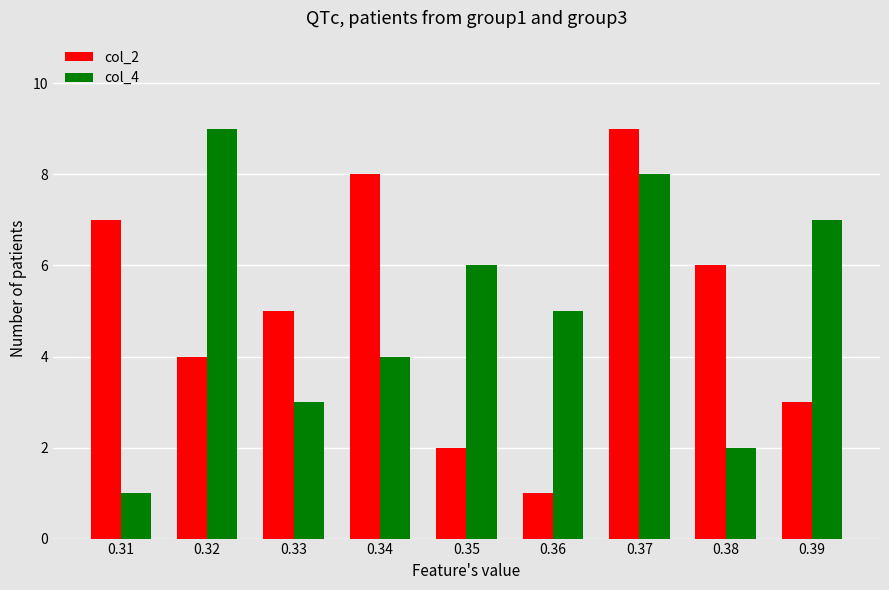

What is the smallest value displayed?

1